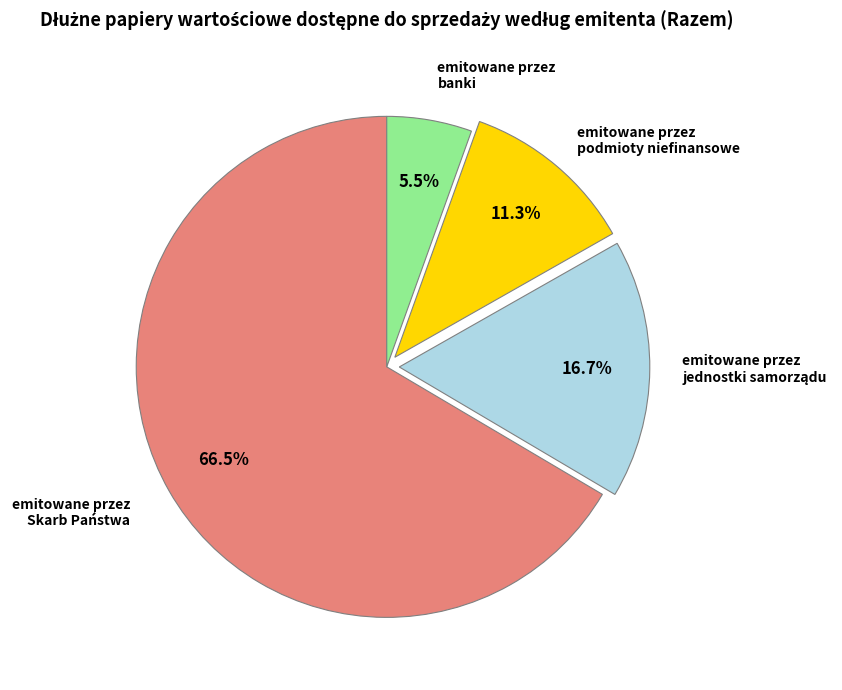

Does any single category account for the majority?

Yes